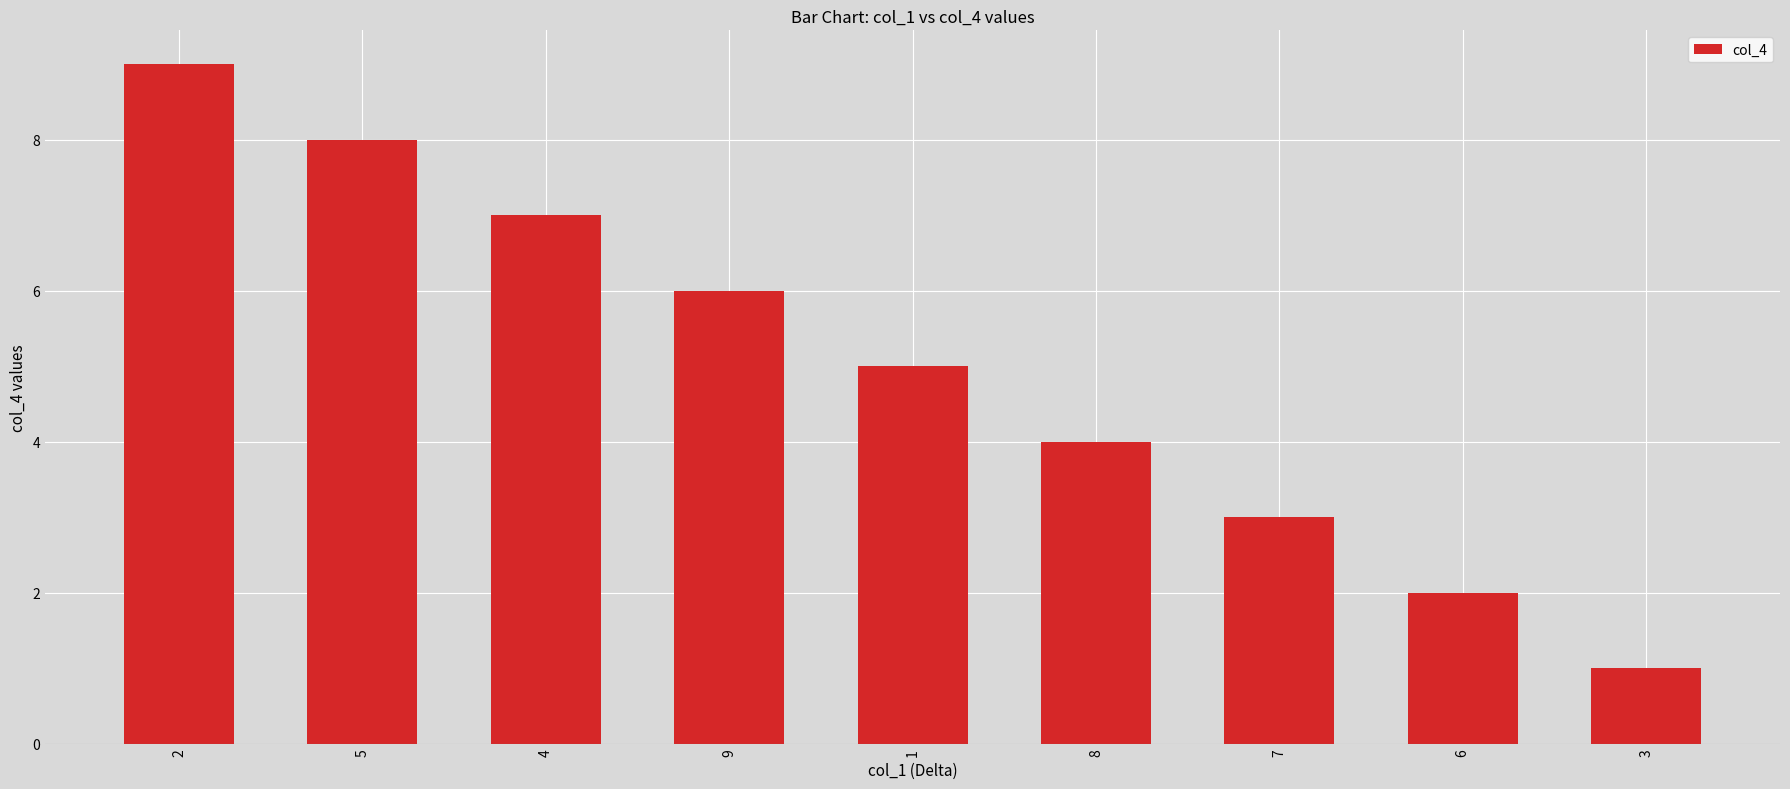

Which has a higher value, 4 or 5?

5